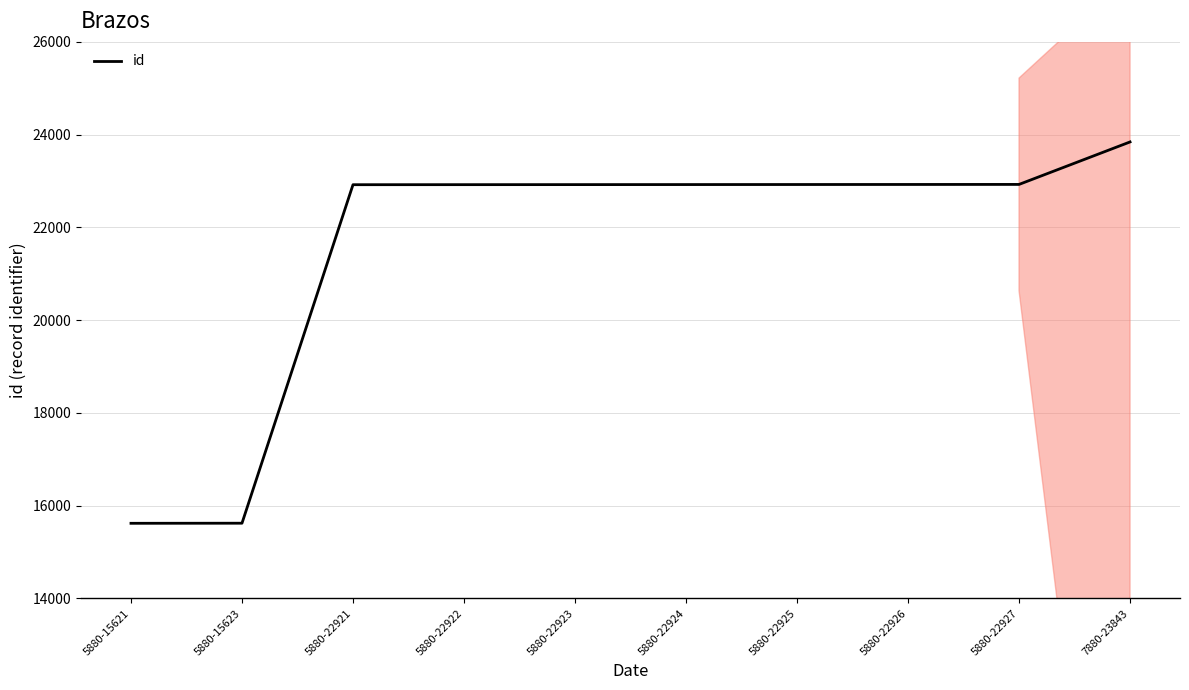

Read the value at 7880-23843, to the nearest 100.

23800